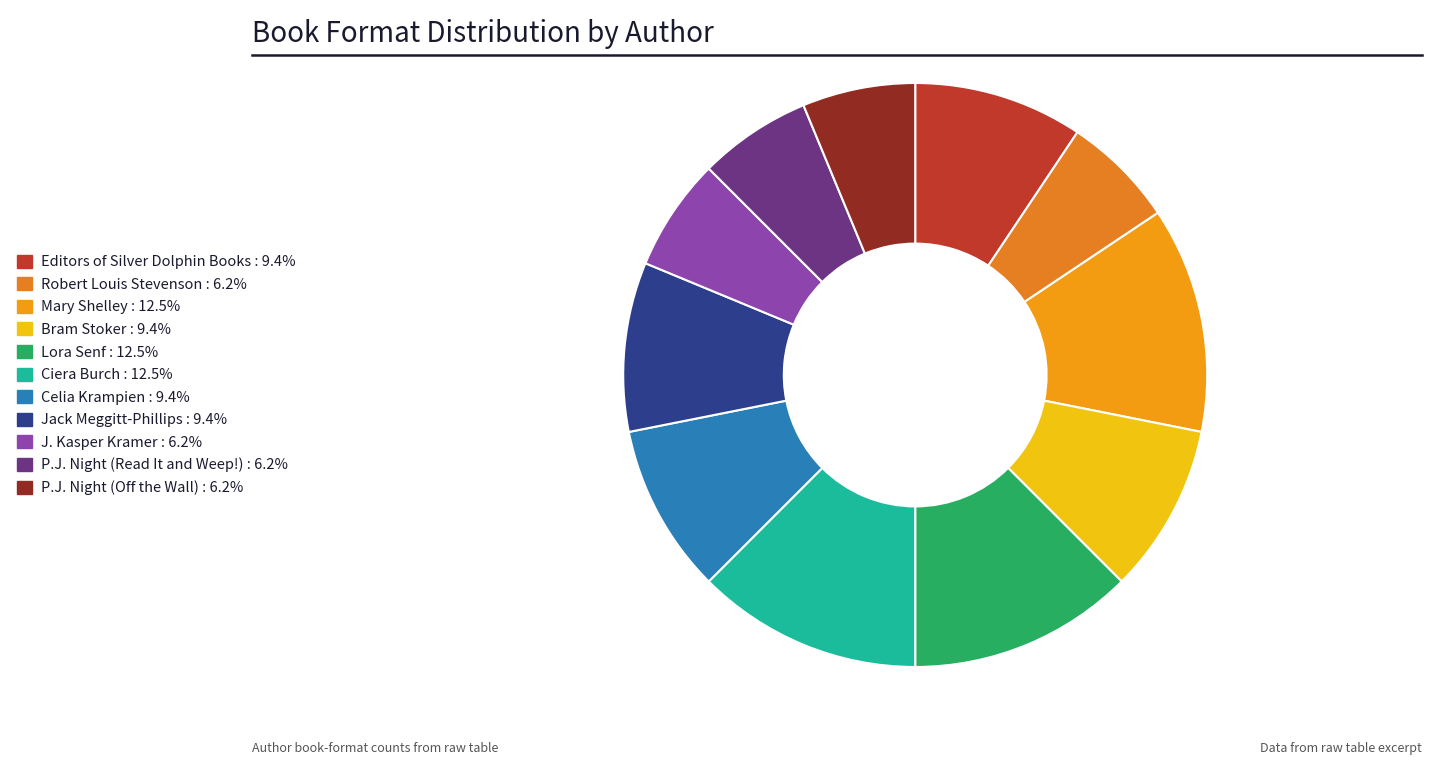

Which category has the smallest portion of the pie?

Robert Louis Stevenson